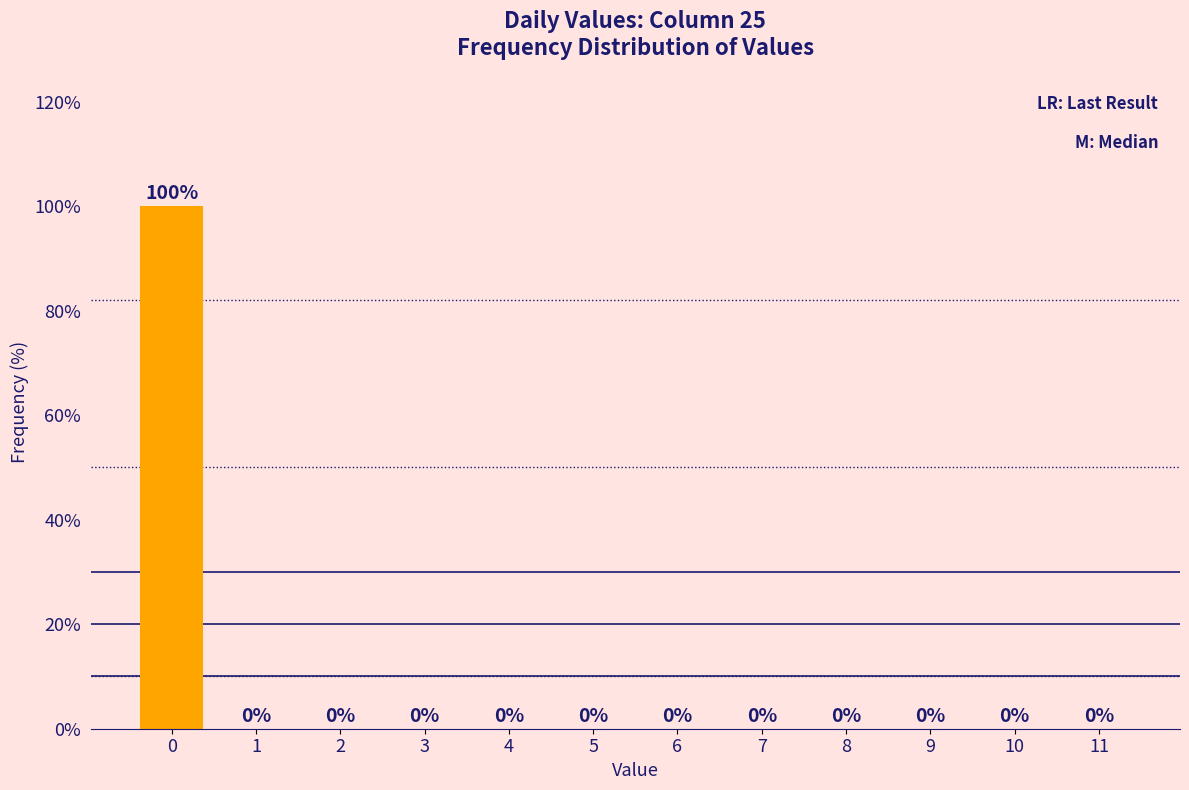

Reading right to left, extract all data points from this chart.

11=0	10=0	9=0	8=0	7=0	6=0	5=0	4=0	3=0	2=0	1=0	0=100